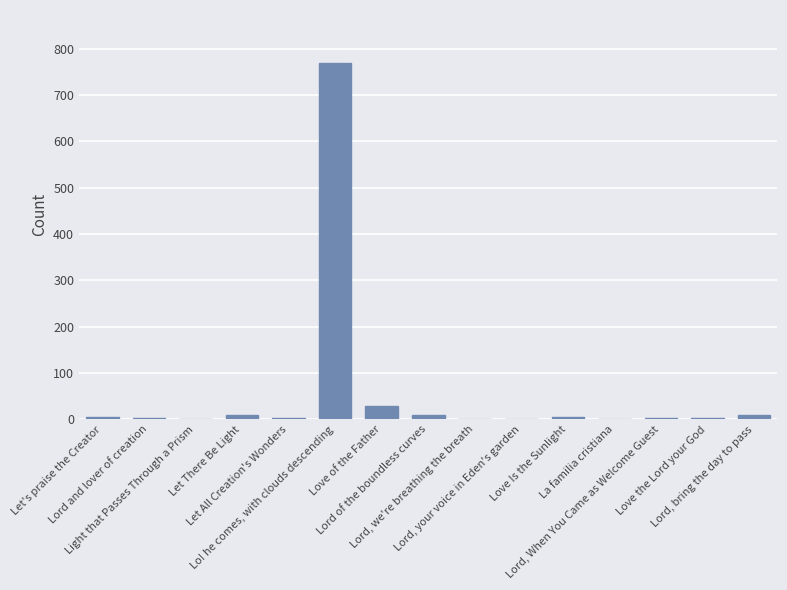

What is the maximum value shown in the chart?

768